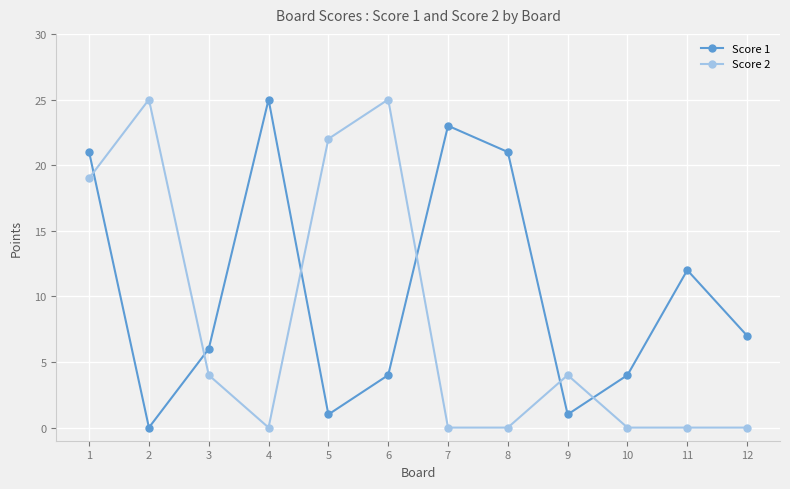

Is this an area chart (filled region under the line)?

No